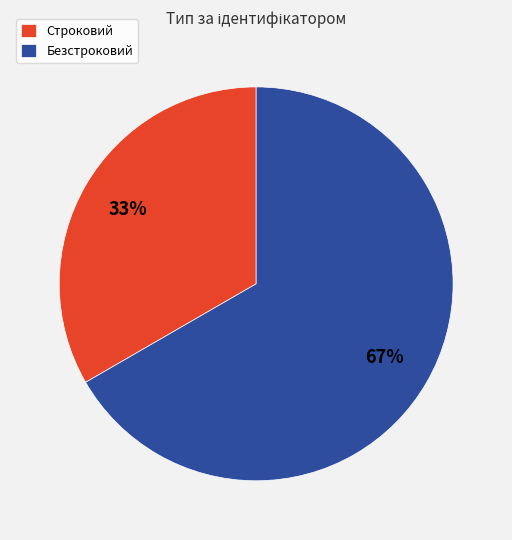

Do Безстроковий and Строковий together represent more than half of the pie?

Yes